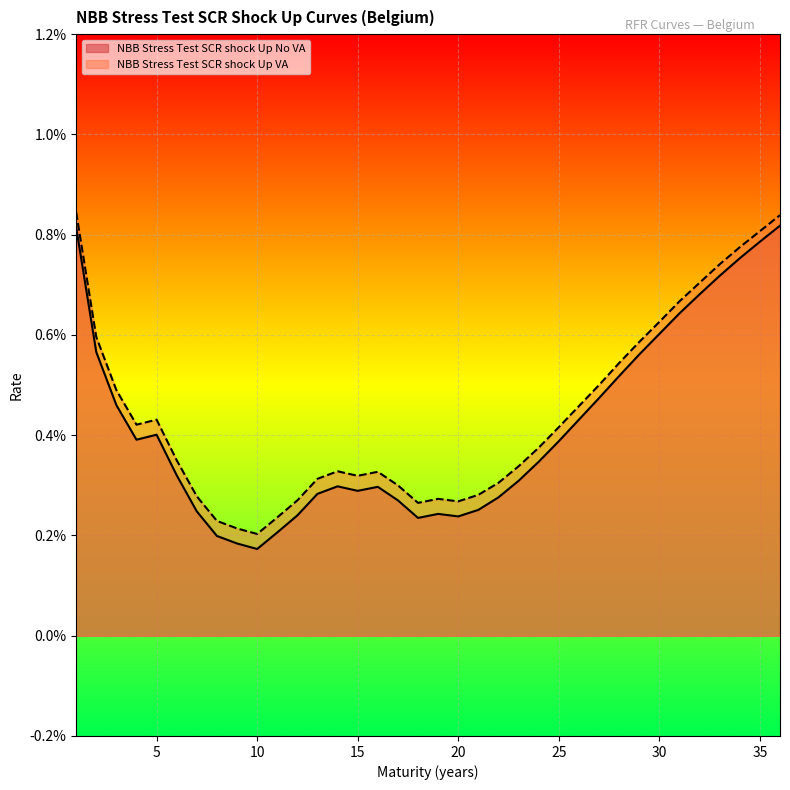

Reading left to right, what are all the values shown in this chart?

NBB Stress Test SCR shock Up No VA: 1=0.0	2=0.0	3=0.0	4=0.0	5=0.0	6=0.0	7=0.0	8=0.0	9=0.0	10=0.0	11=0.0	12=0.0	13=0.0	14=0.0	15=0.0	16=0.0	17=0.0	18=0.0	19=0.0	20=0.0	21=0.0	22=0.0	23=0.0	24=0.0	25=0.0	26=0.0	27=0.0	28=0.0	29=0.0	30=0.0	31=0.0	32=0.0	33=0.0	34=0.0	35=0.0	36=0.0
NBB Stress Test SCR shock Up VA: 1=0.0	2=0.0	3=0.0	4=0.0	5=0.0	6=0.0	7=0.0	8=0.0	9=0.0	10=0.0	11=0.0	12=0.0	13=0.0	14=0.0	15=0.0	16=0.0	17=0.0	18=0.0	19=0.0	20=0.0	21=0.0	22=0.0	23=0.0	24=0.0	25=0.0	26=0.0	27=0.0	28=0.0	29=0.0	30=0.0	31=0.0	32=0.0	33=0.0	34=0.0	35=0.0	36=0.0